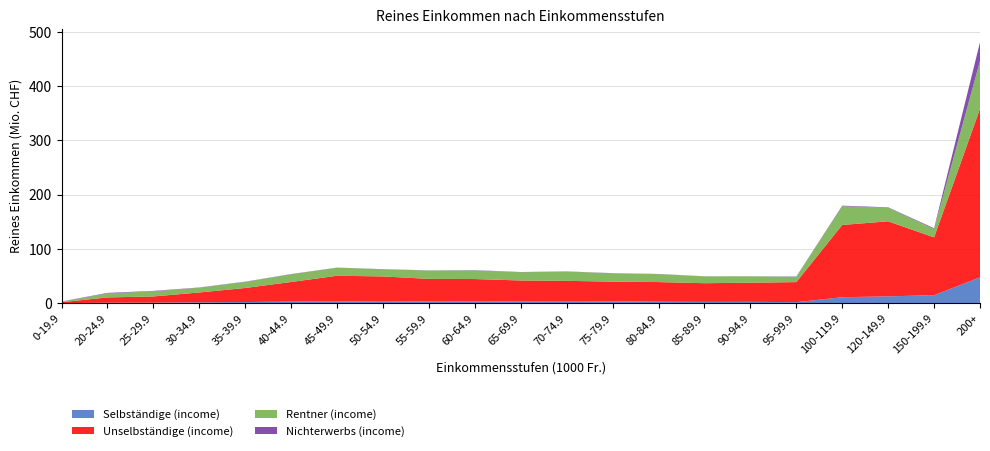

At which category is the sum across all series the highest?

200+